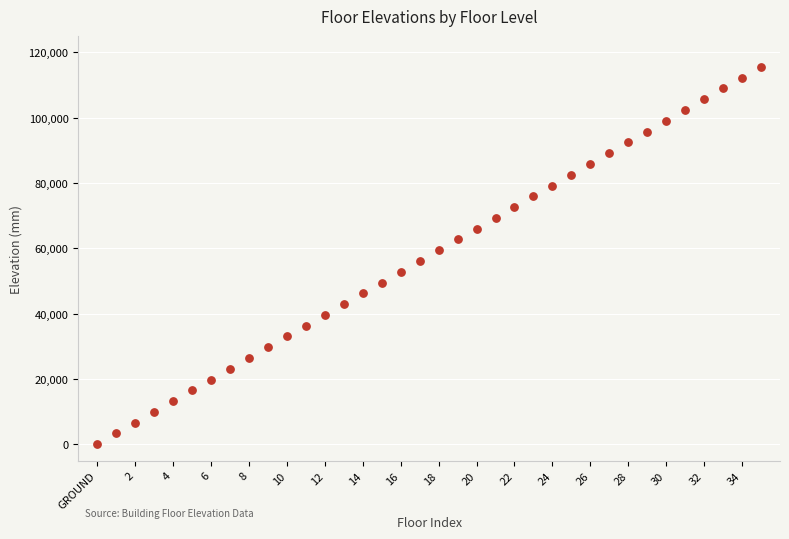

What is the range of Y values (max minus min)?

115500